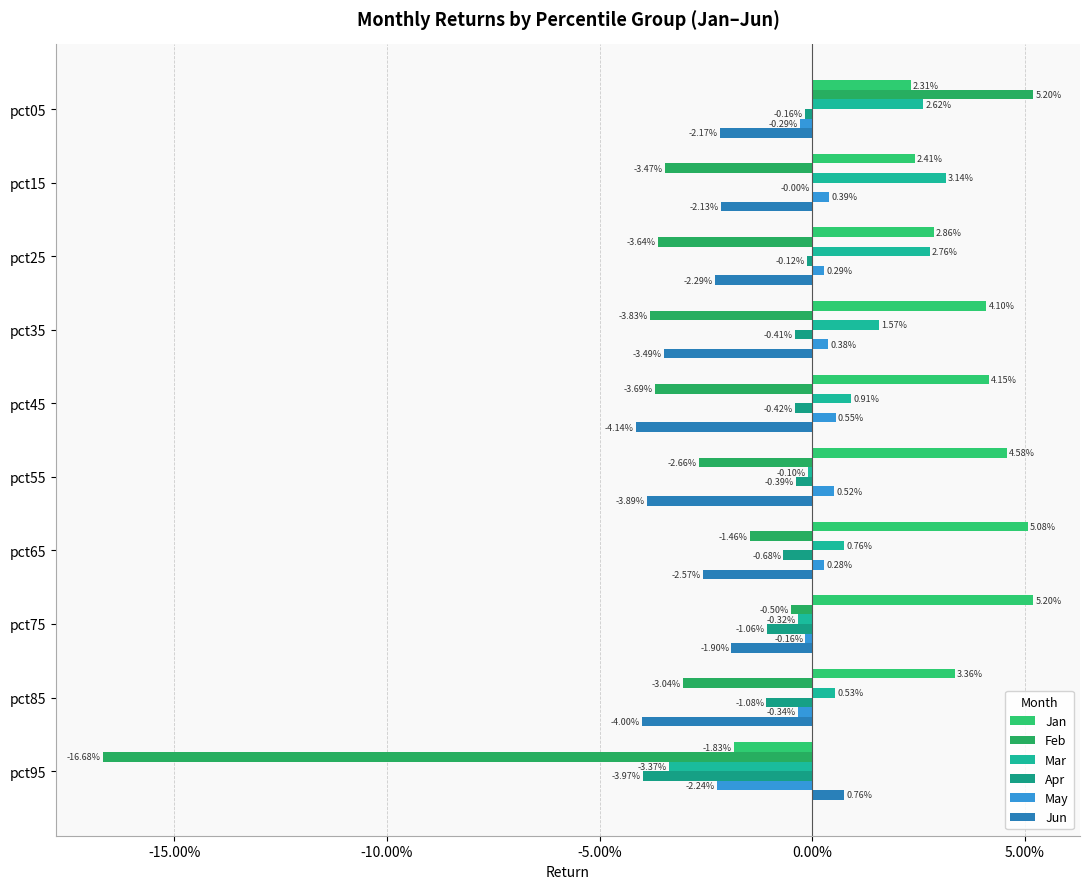

At which label is Jan closest to 0?

pct95